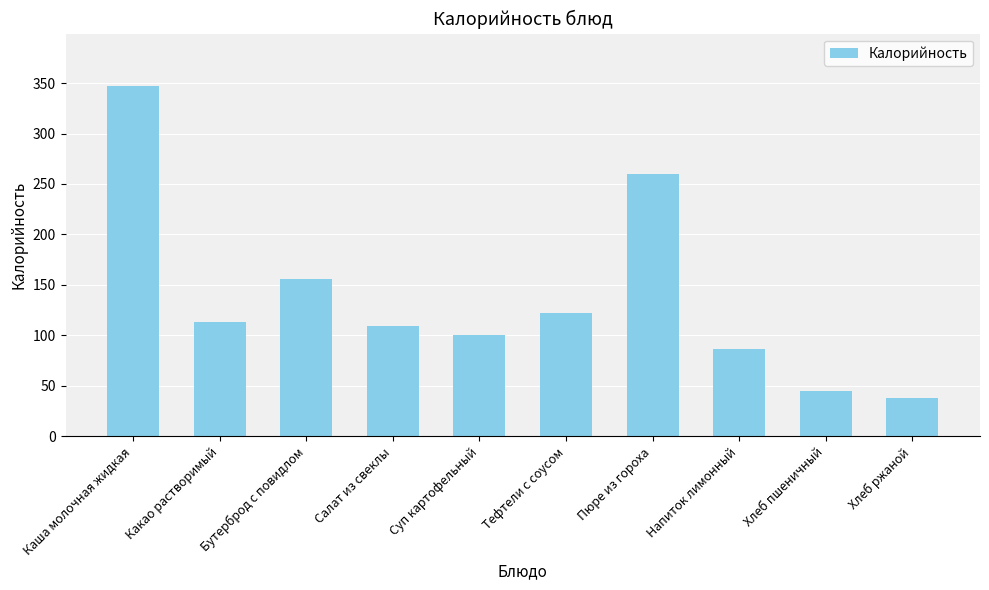

Between Напиток лимонный and Бутерброд с повидлом, which is larger?

Бутерброд с повидлом